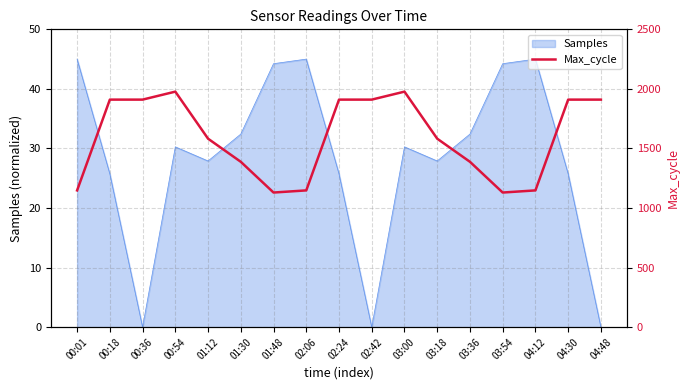

True or false: the data has more than 1 interior local peaks.

True